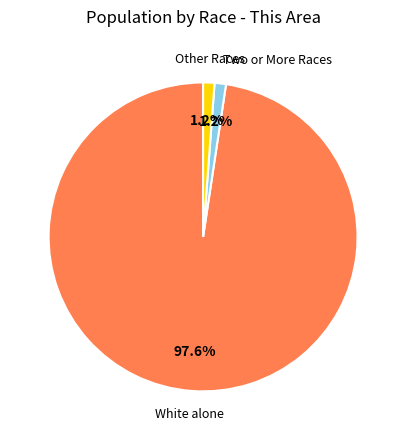

Count the number of slices in the pie.

3